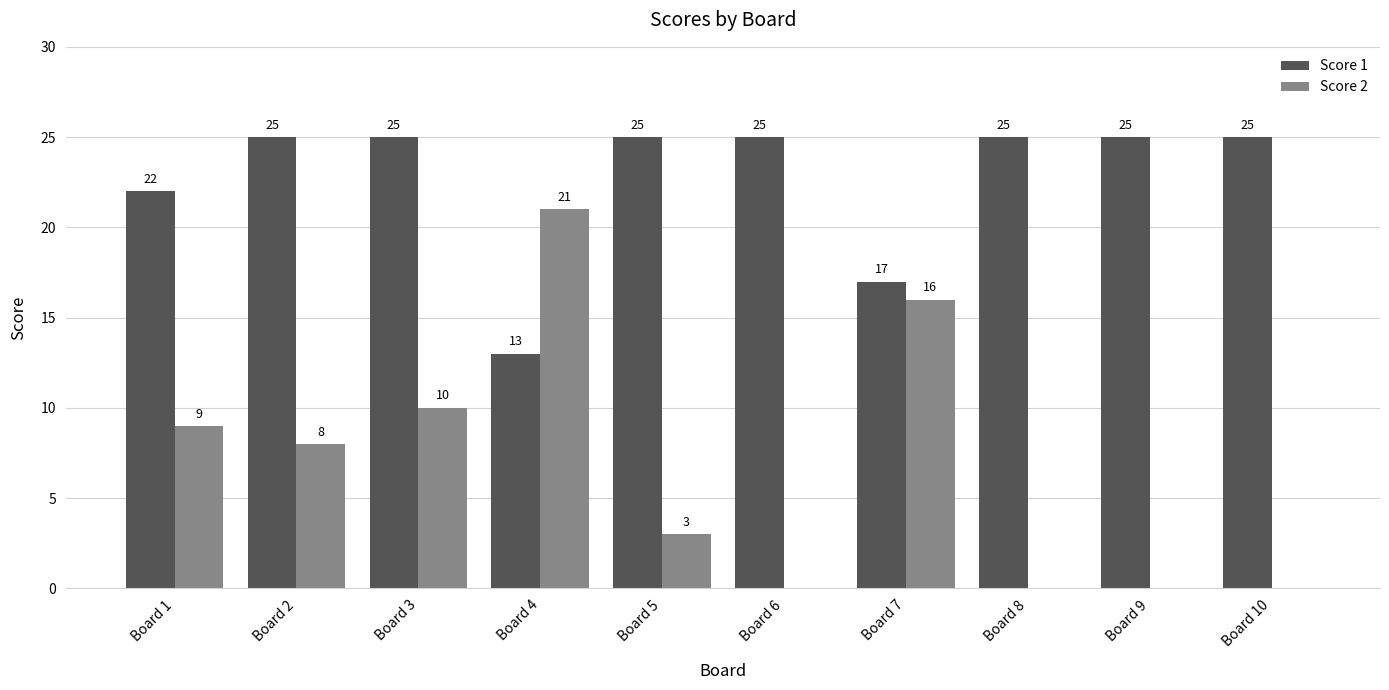

The value of Score 1 at Board 8 is 25. True or false?

True